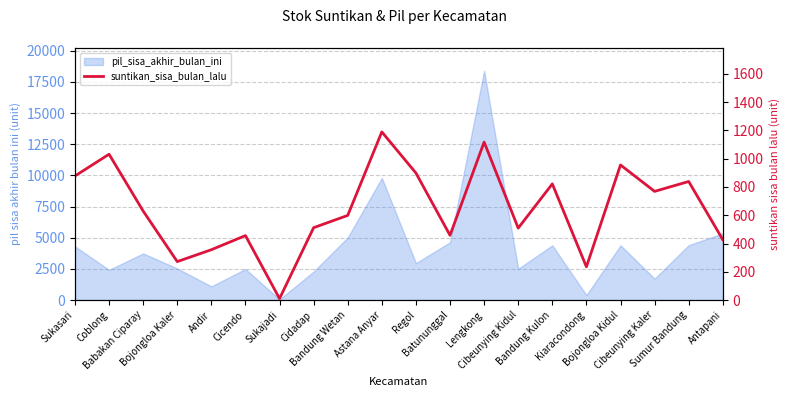

The chart shows a value of 324 at Astana Anyar. True or false?

False